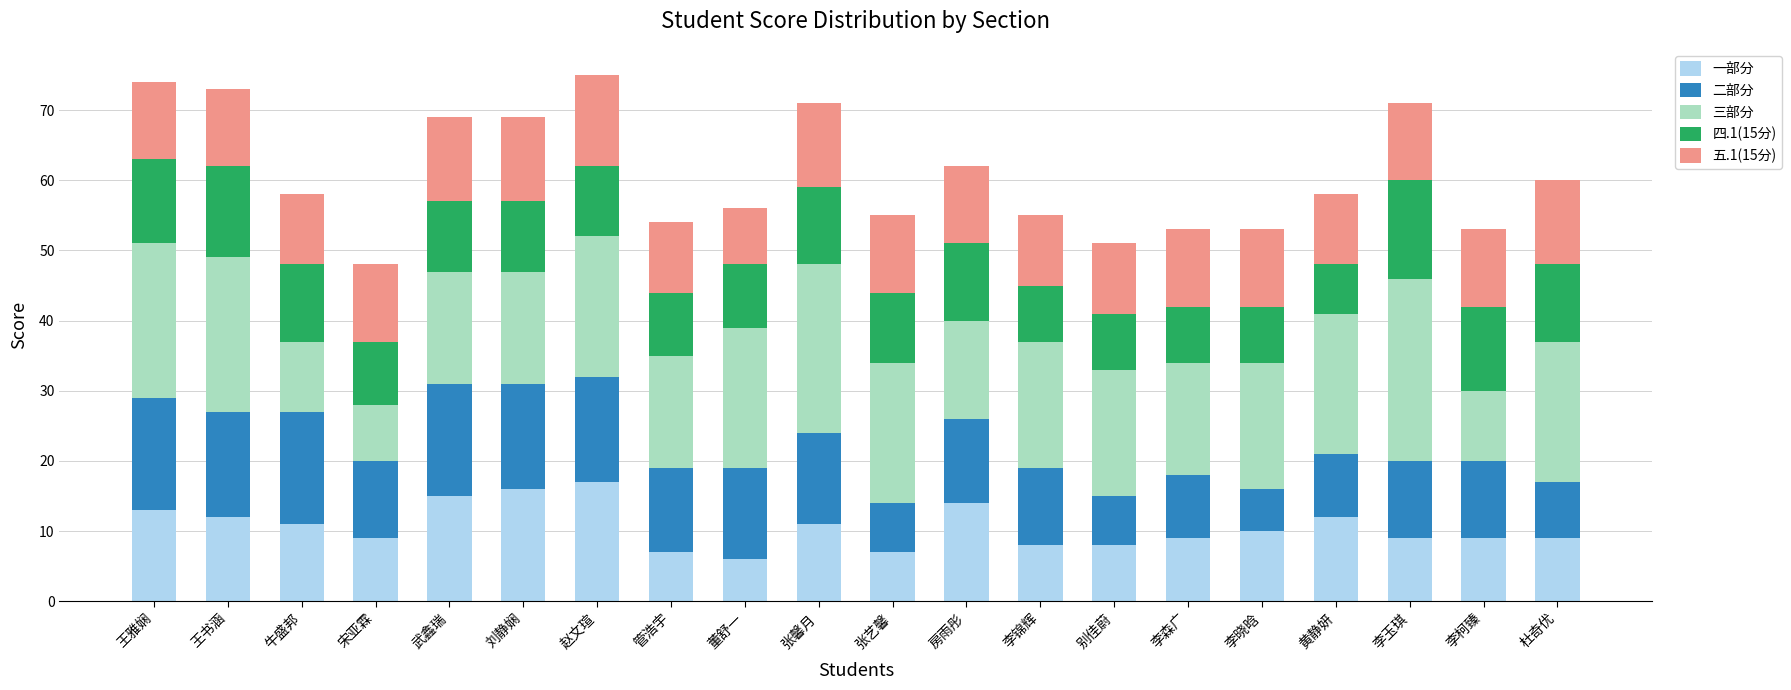

Is it true that 一部分 equals 2 at 宋亚霖?

False